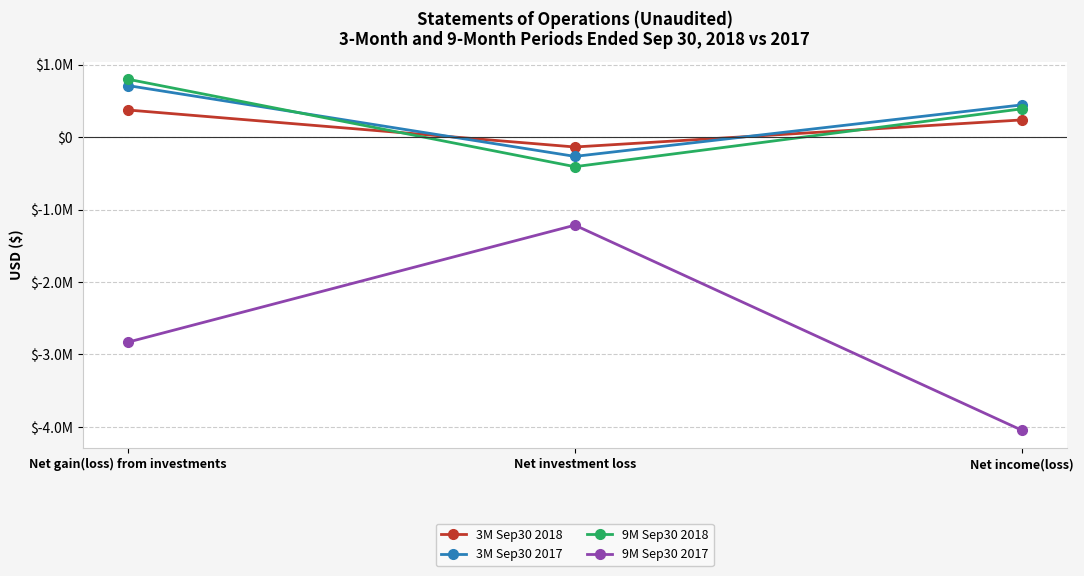

Reading left to right, extract all data points from this chart.

3M Sep30 2018: Net gain(loss) from investments=373577	Net investment loss=-137318	Net income(loss)=236259
3M Sep30 2017: Net gain(loss) from investments=711048	Net investment loss=-266935	Net income(loss)=444113
9M Sep30 2018: Net gain(loss) from investments=798665	Net investment loss=-409040	Net income(loss)=389625
9M Sep30 2017: Net gain(loss) from investments=-2831752	Net investment loss=-1216174	Net income(loss)=-4047926